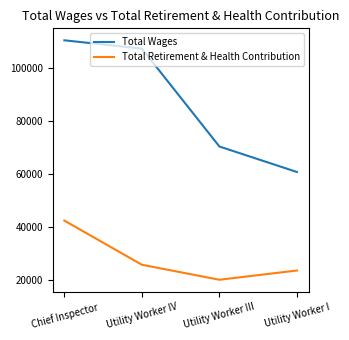

List the series in order of their peak value, lowest first.

Total Retirement & Health Contribution, Total Wages